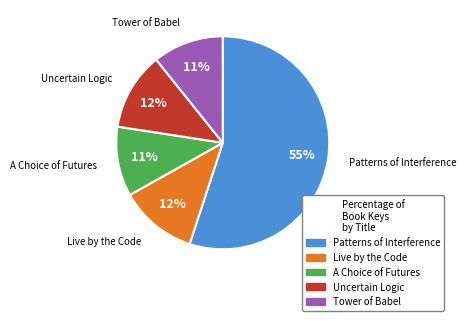

To the nearest percent, what is the average slice percentage?

20%